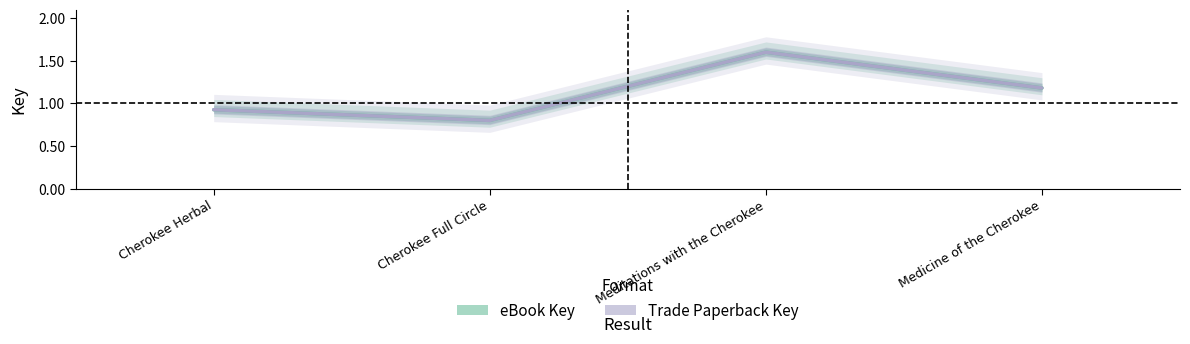

Is it true that Trade Paperback Key equals 0.9 at Cherokee Herbal?

True